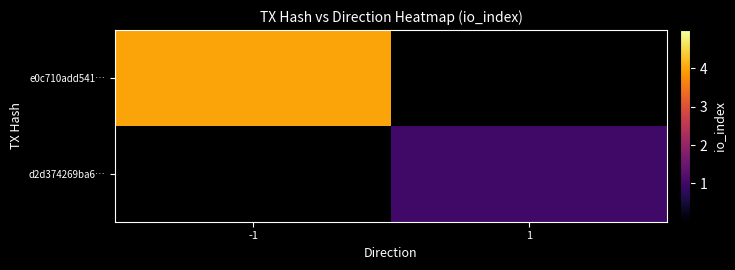

Which series has the largest range (max minus min)?

e0c710add541…